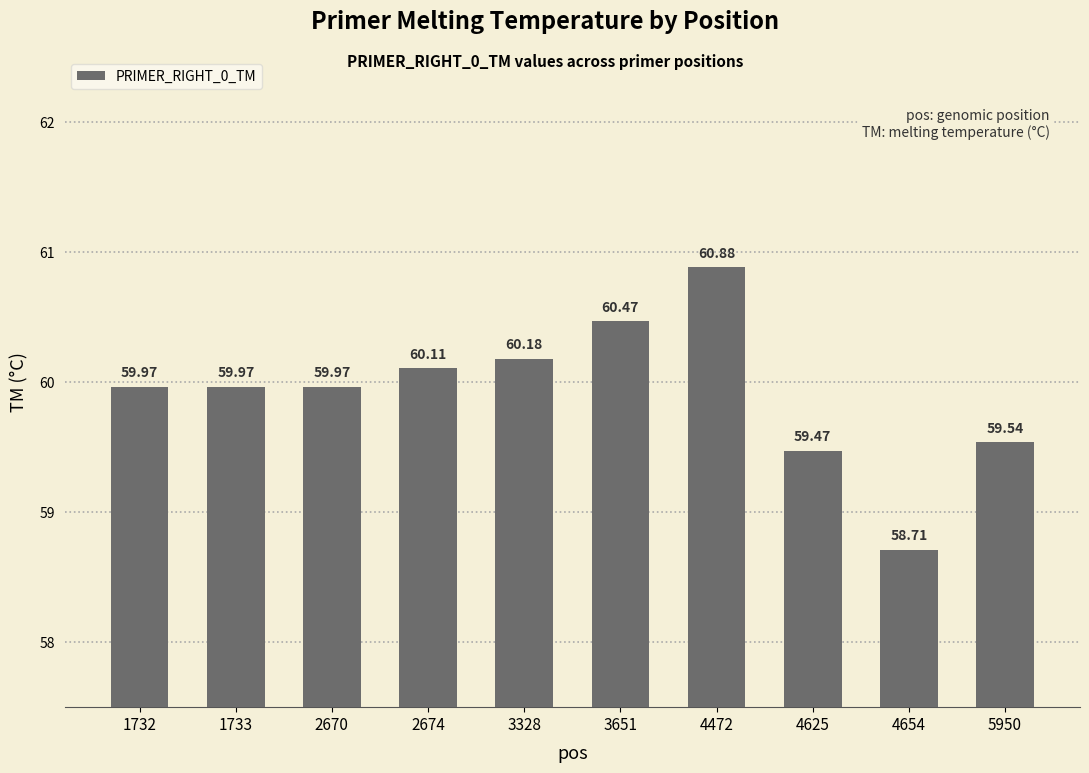

Read the value at 4472.

60.9